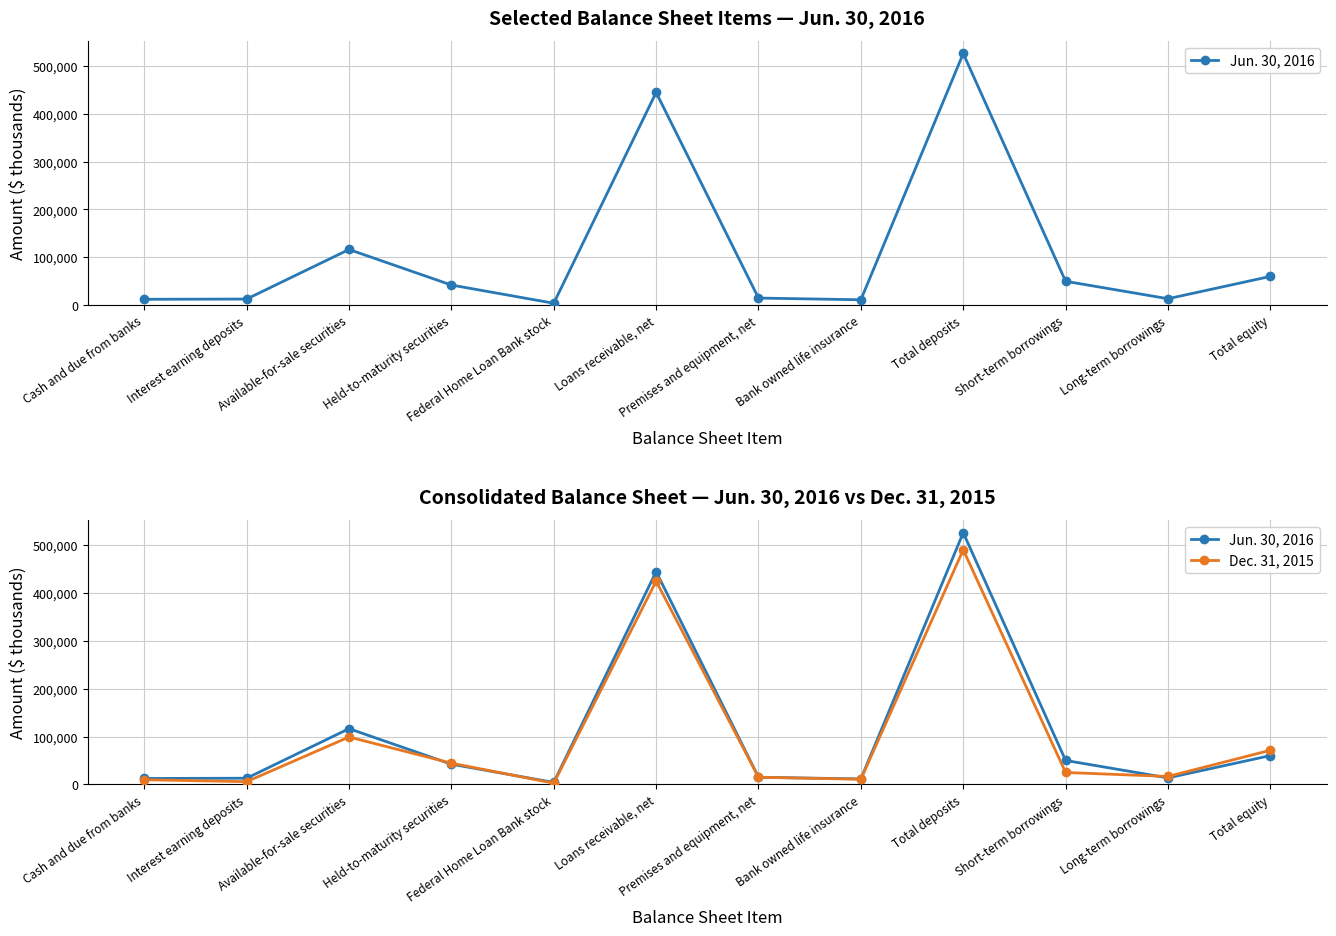

At Loans receivable, net, list the series in order from smallest to largest.

Dec. 31, 2015, Jun. 30, 2016